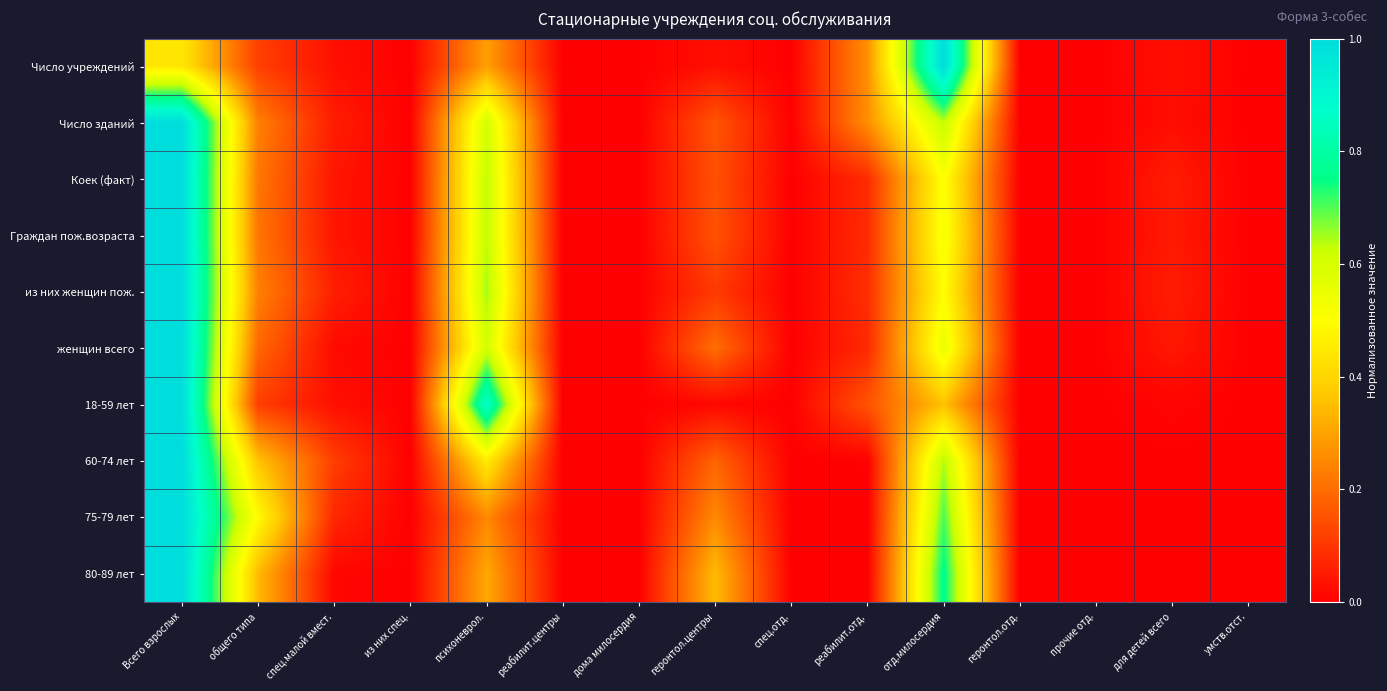

Between общего типа and спец.отд., which series saw the biggest shift?

75-79 лет